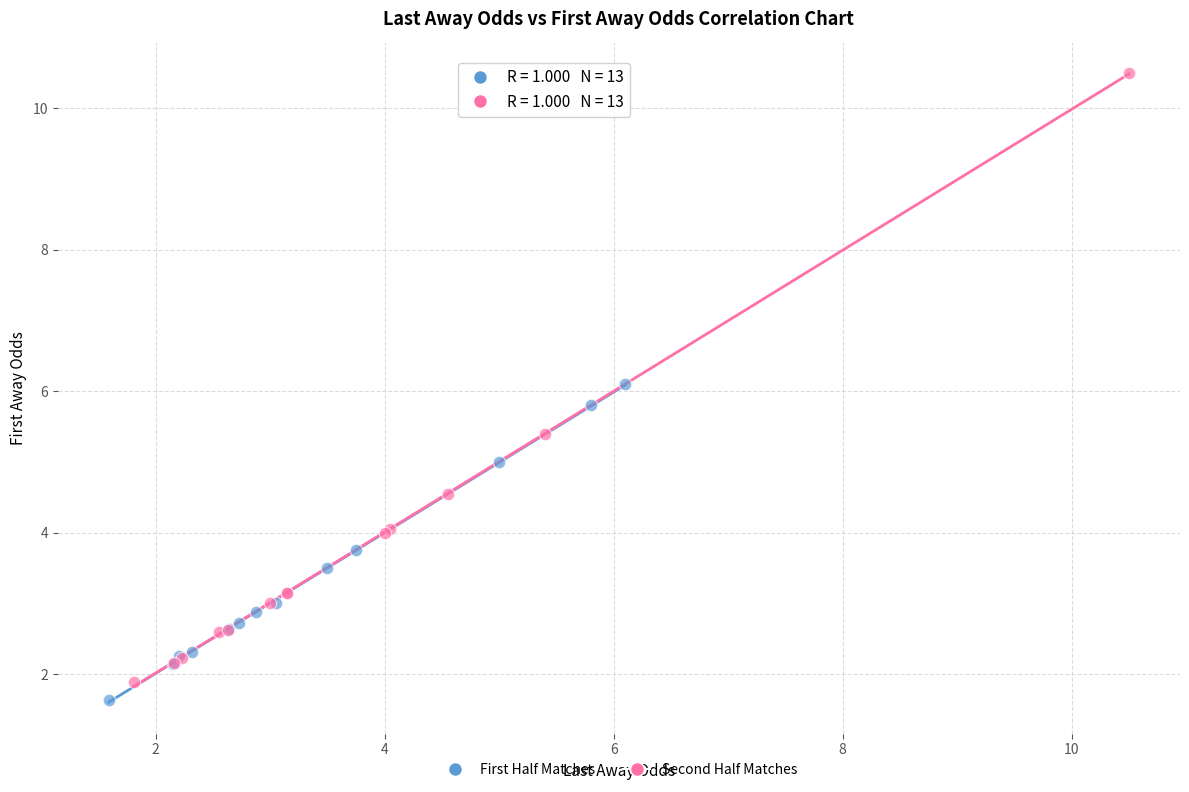

Which series contains the highest Y value?

Second Half Matches